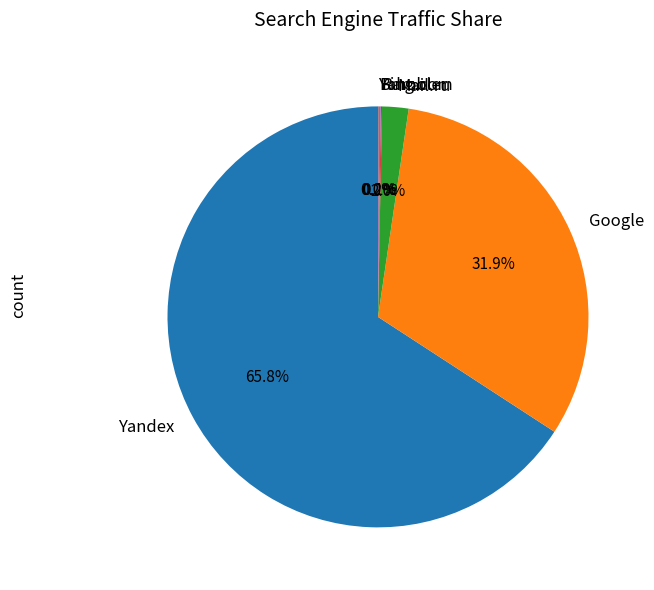

Is there any slice that represents more than half of the pie?

Yes